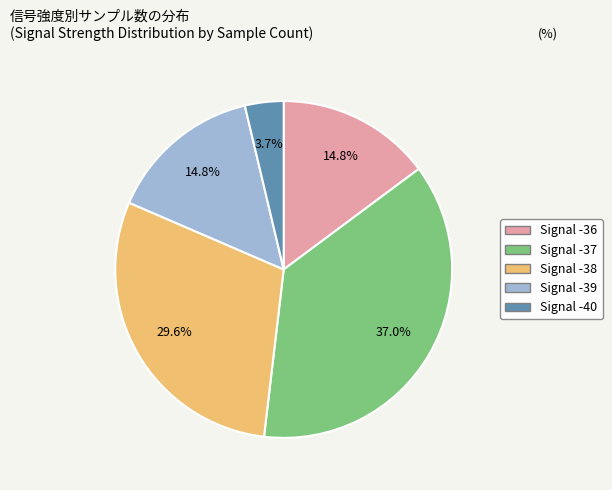

How many segments does this pie chart have?

5